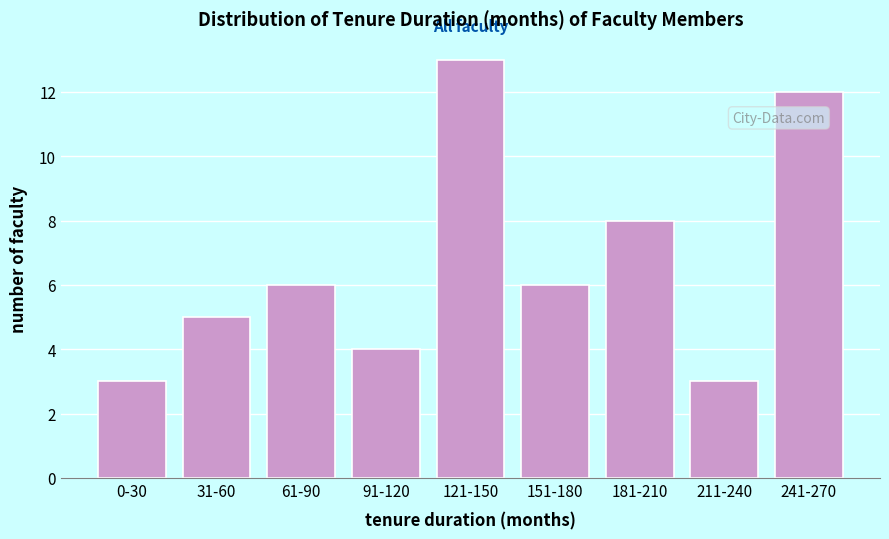

Reading left to right, list all the values displayed in this chart.

3	5	6	4	13	6	8	3	12